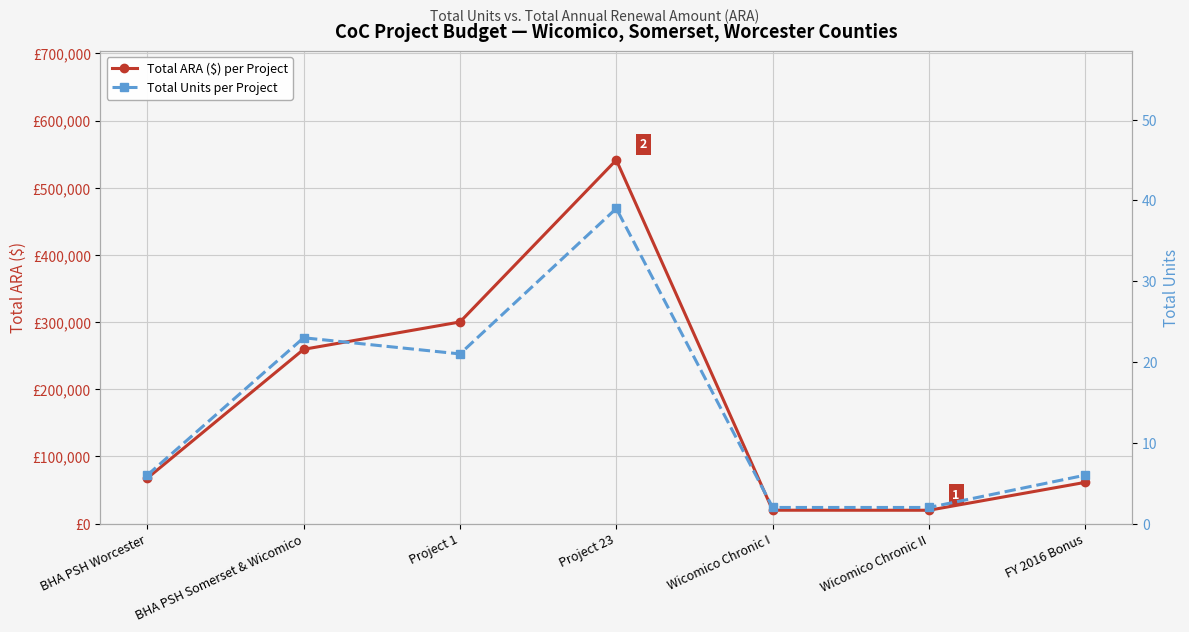

What is the difference between the highest and lowest values at Wicomico Chronic I?

19976